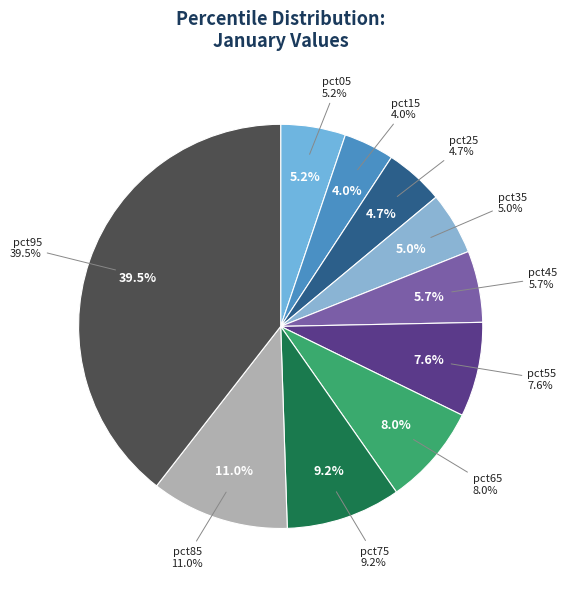

What percentage is the pct15 slice, to the nearest percent?

4%